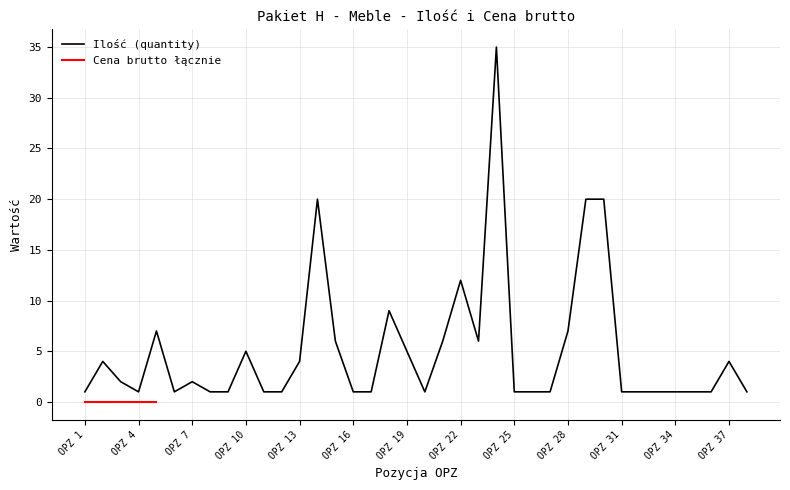

How many interior local valleys (lower than both neighbors) does the data have?

4